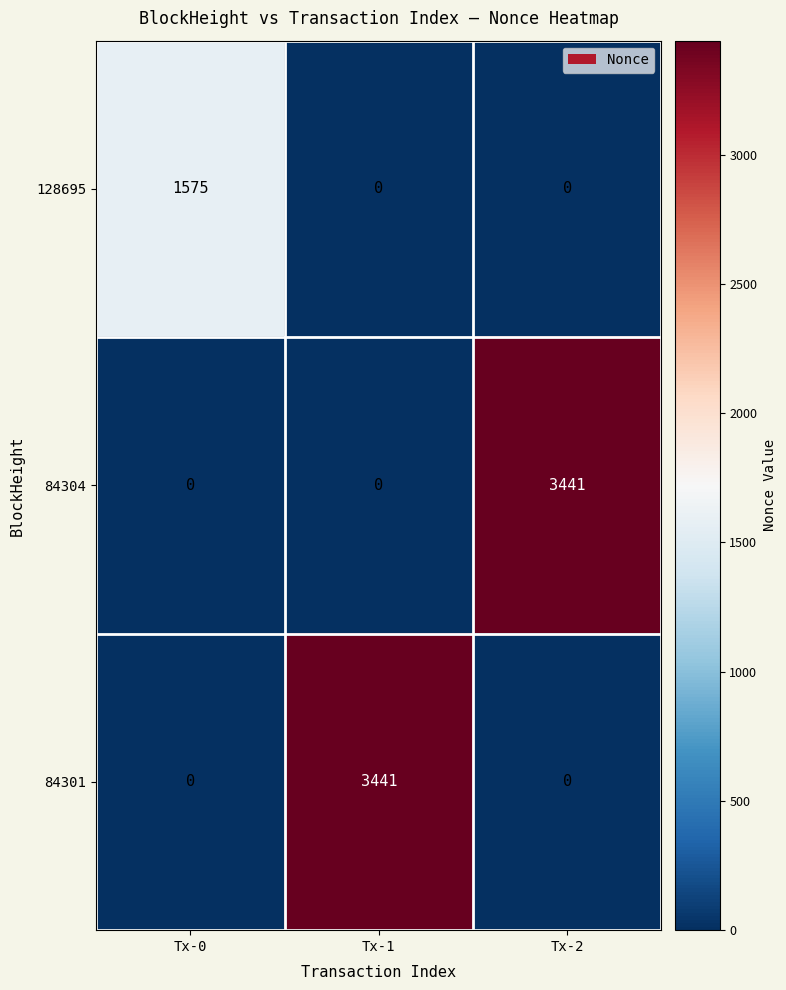

Count the 84301 values in the range 0 to 3441.

3